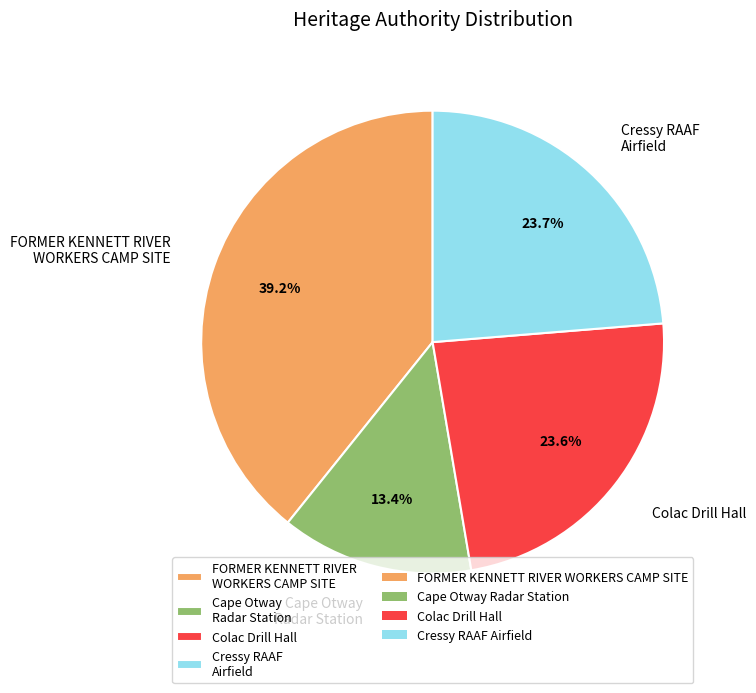

Count the number of slices in the pie.

4